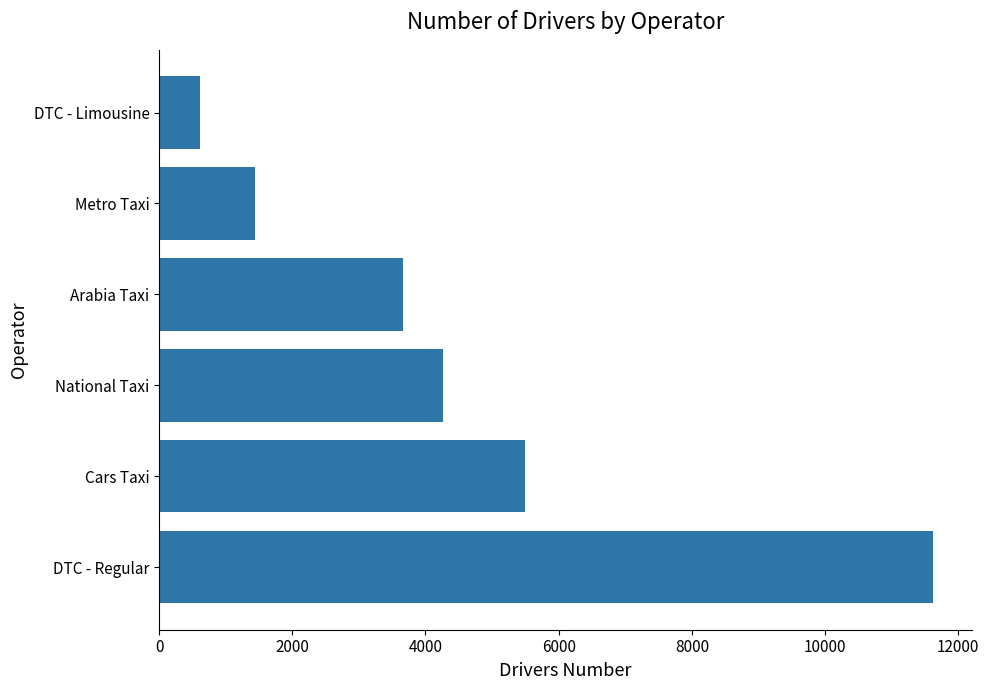

At which label is the value closest to 6118?

Cars Taxi